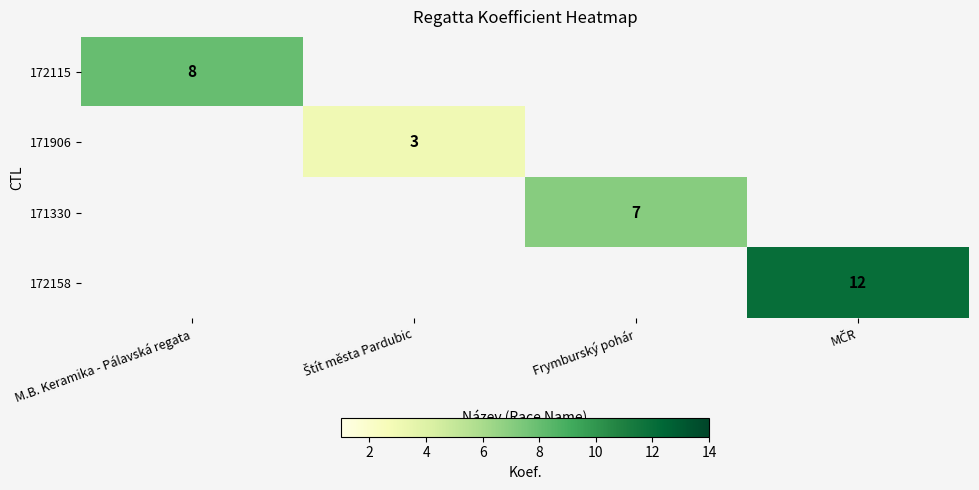

Is it true that 172115 equals 14 at M.B. Keramika - Pálavská regata?

False